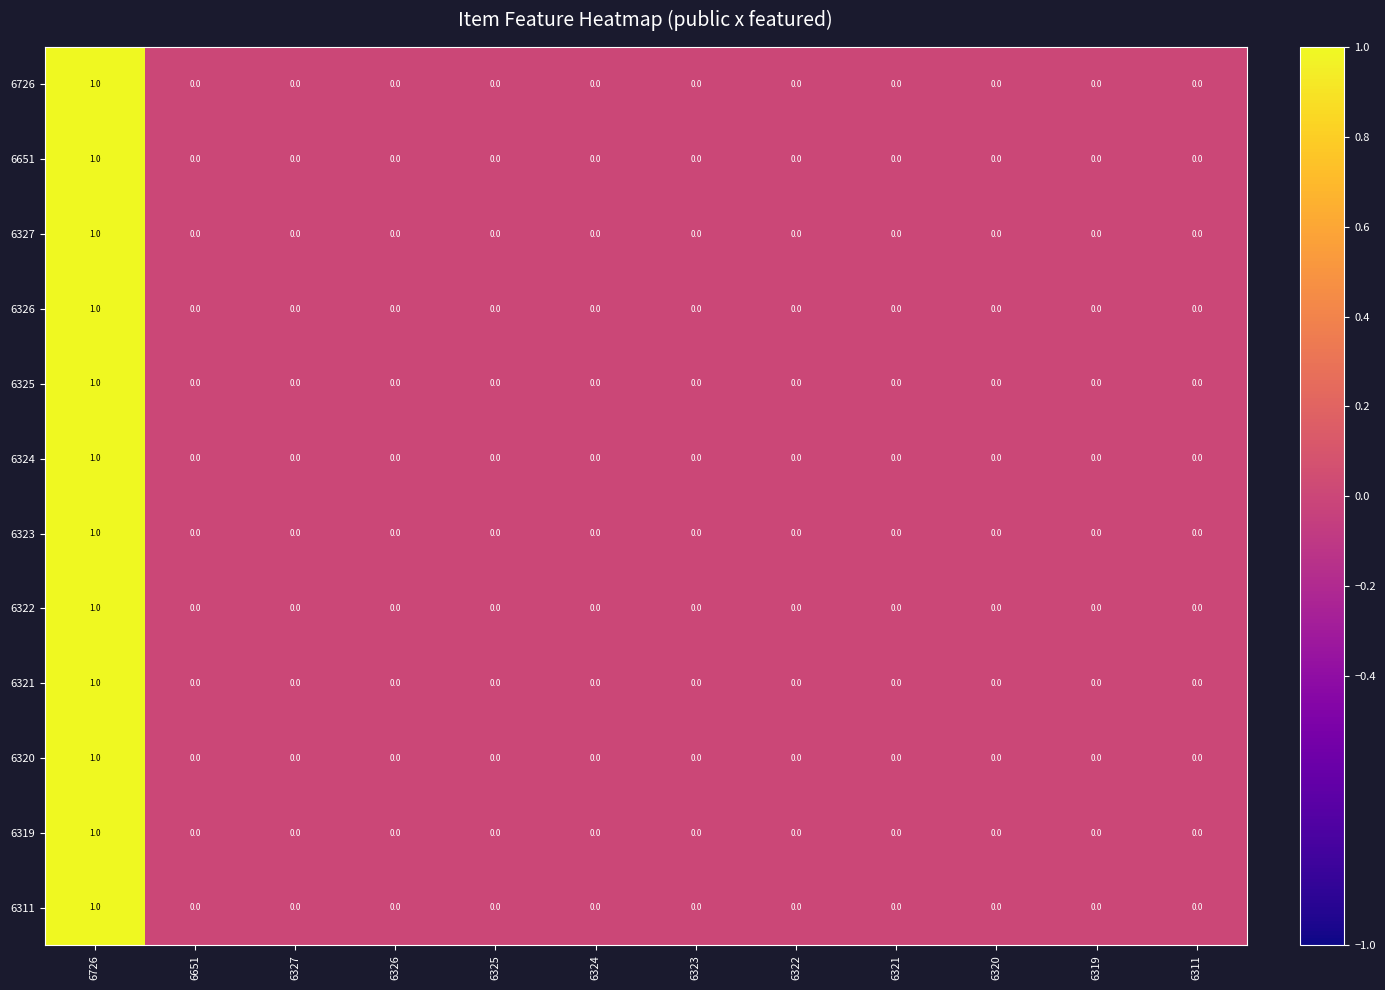

At which category is the sum across all series the highest?

6726